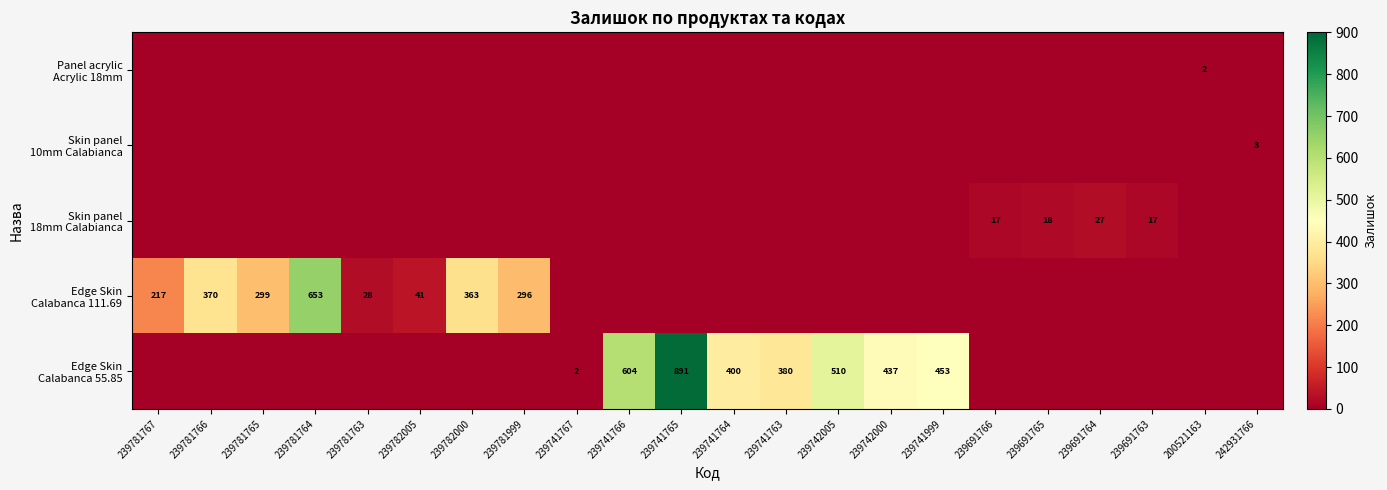

Count the number of categories in the chart.

22